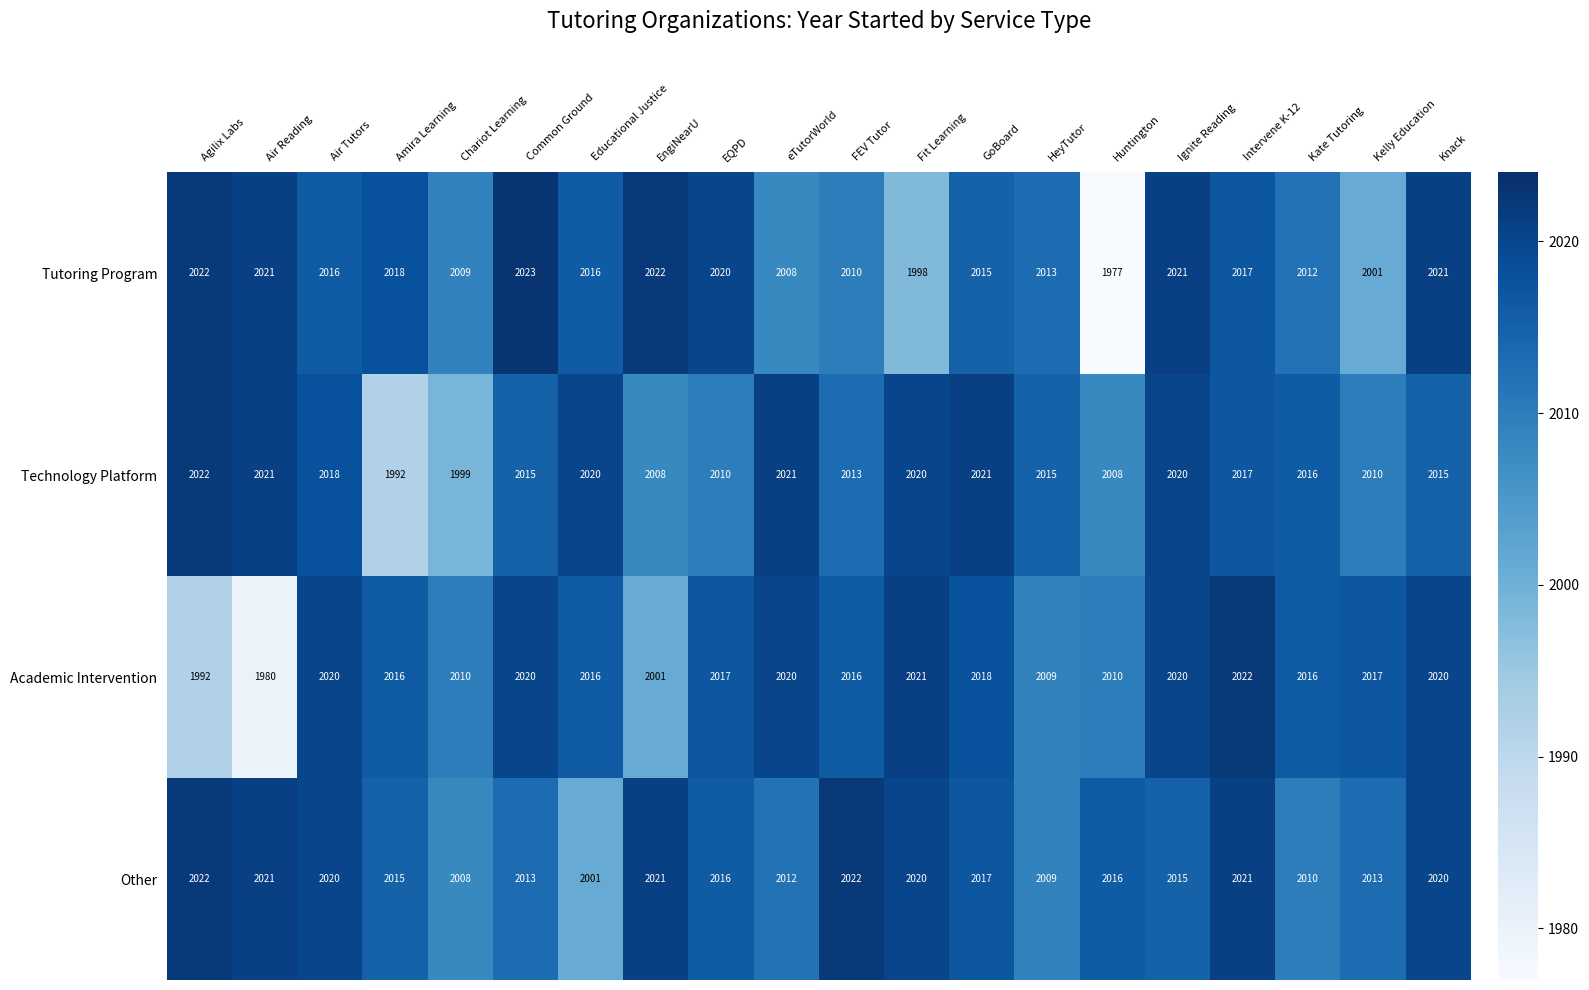

Which label corresponds to the largest value in the chart?

Common Ground